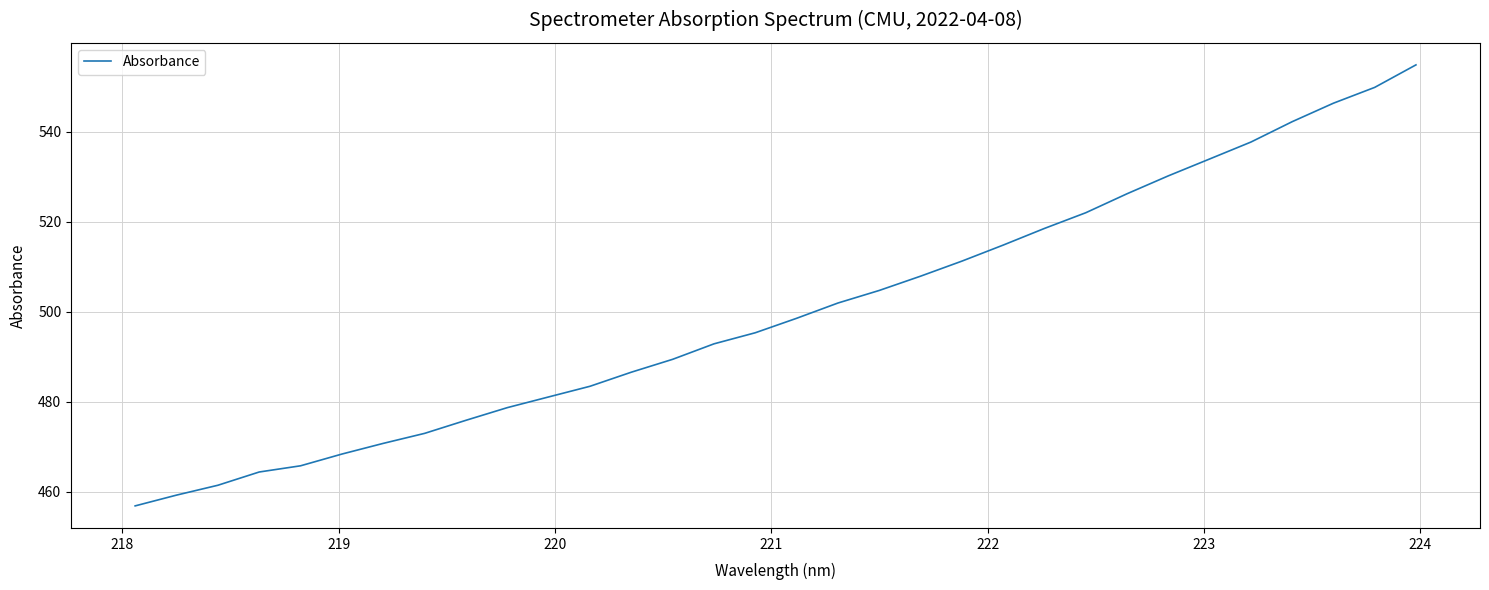

What is the smallest value displayed?

456.8